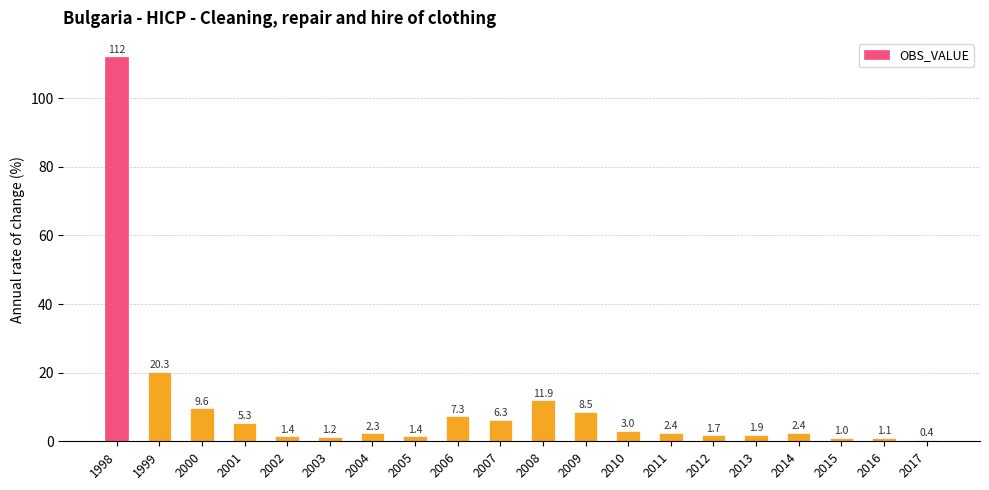

The value at 2004 is 2.3. True or false?

True